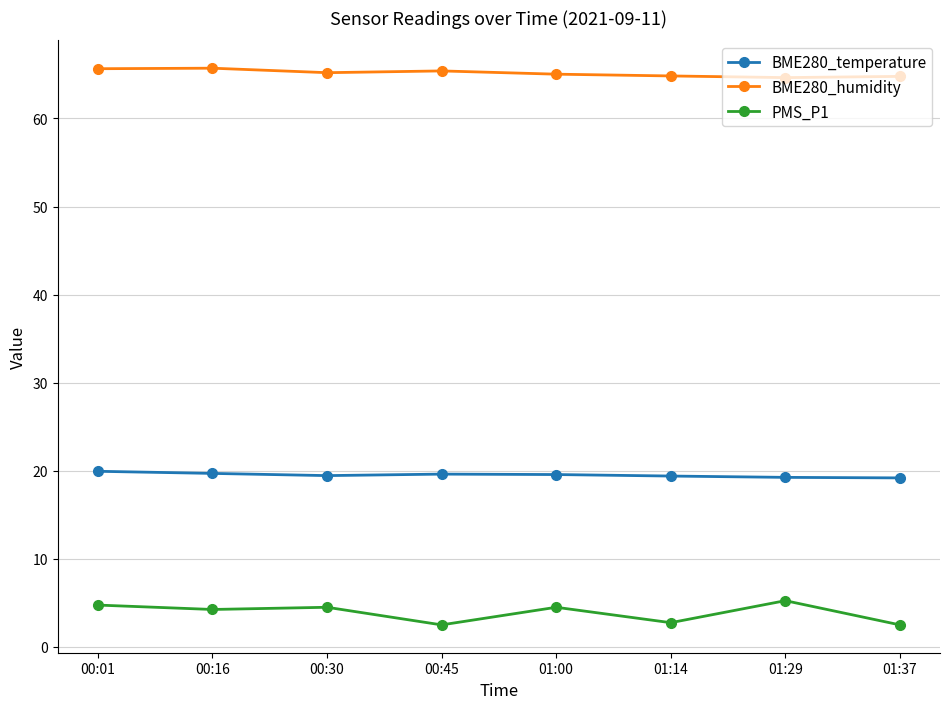

What is the total value across all series at 01:14?

87.0